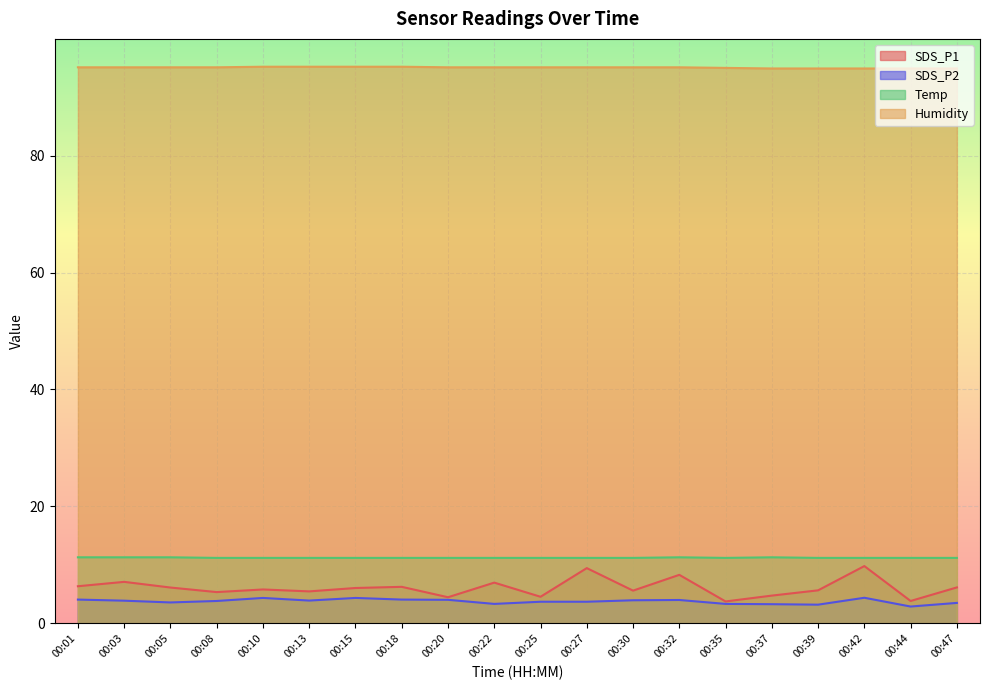

True or false: SDS_P2 and Humidity intersect in this chart.

False